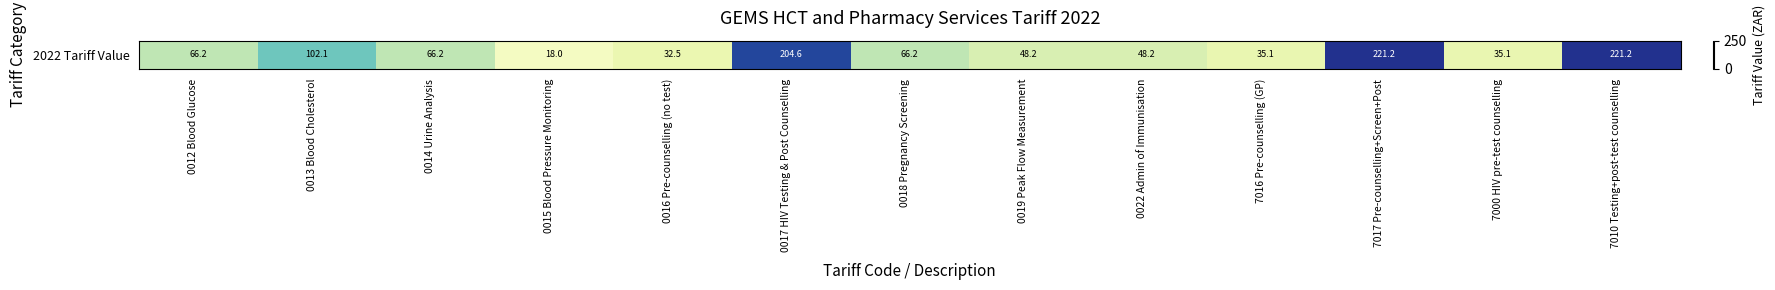

What is the smallest value displayed?

18.0